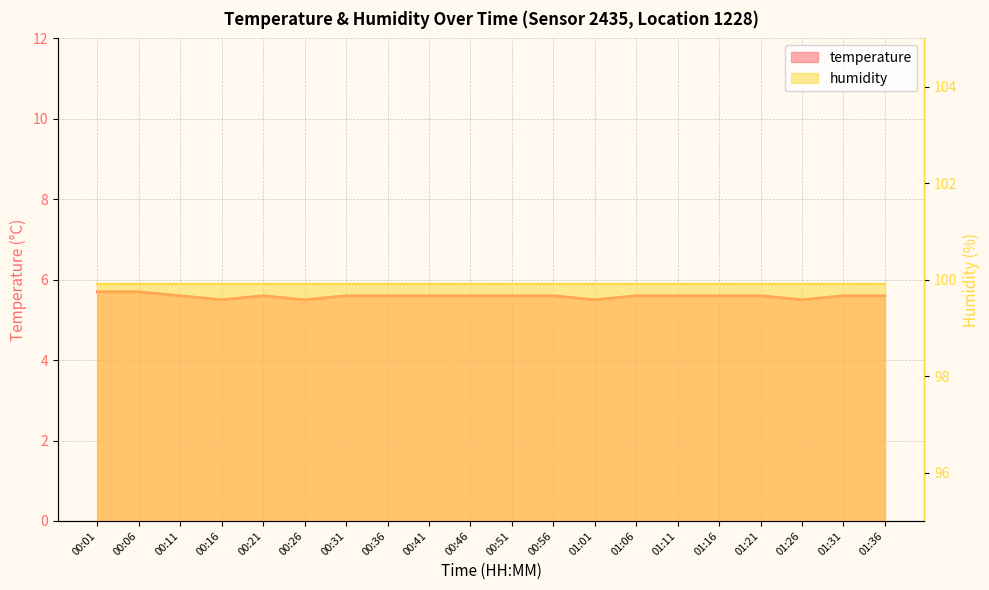

Reading right to left, extract all data points from this chart.

01:36=5.6	01:31=5.6	01:26=5.5	01:21=5.6	01:16=5.6	01:11=5.6	01:06=5.6	01:01=5.5	00:56=5.6	00:51=5.6	00:46=5.6	00:41=5.6	00:36=5.6	00:31=5.6	00:26=5.5	00:21=5.6	00:16=5.5	00:11=5.6	00:06=5.7	00:01=5.7